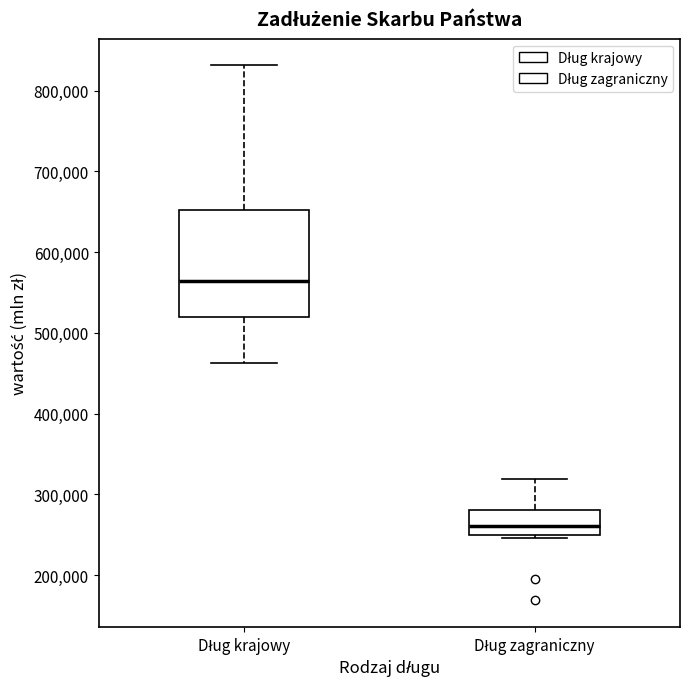

Comparing the boxes themselves (not the whiskers), which one is the tallest?

Dług krajowy